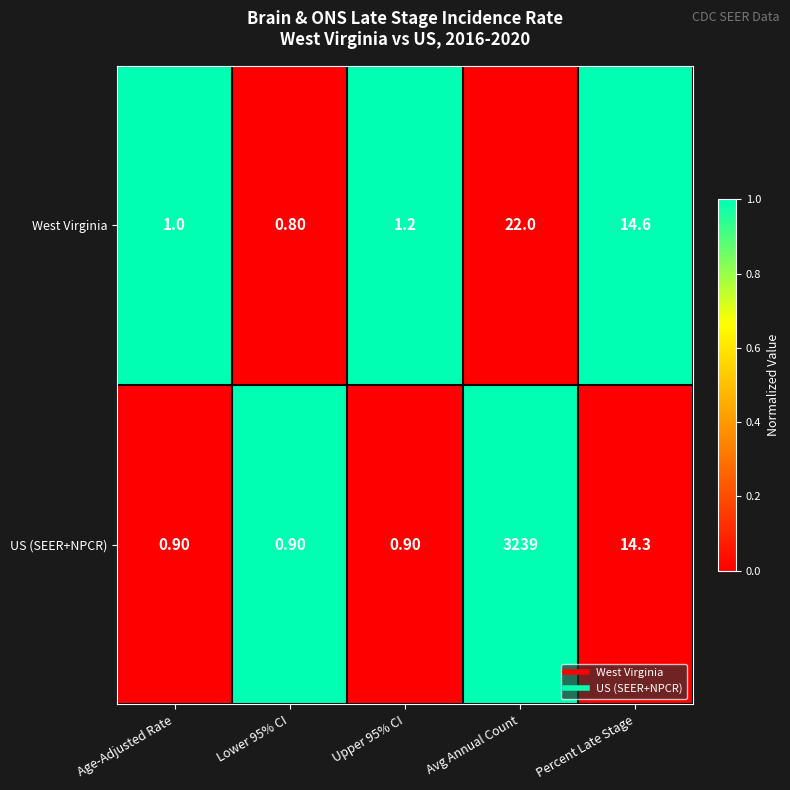

List the series in order of their peak value, highest first.

US (SEER+NPCR), West Virginia